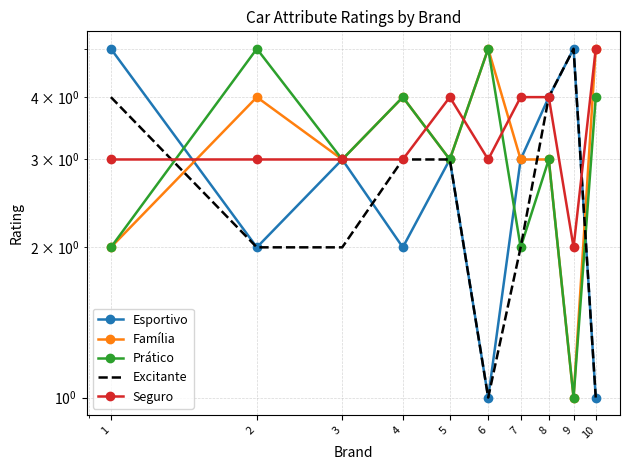

True or false: Excitante and Esportivo intersect in this chart.

True